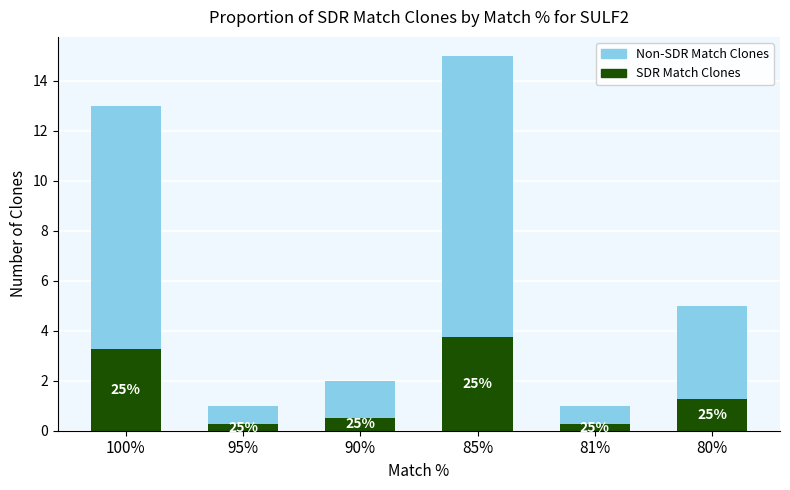

Are the bars horizontal?

No